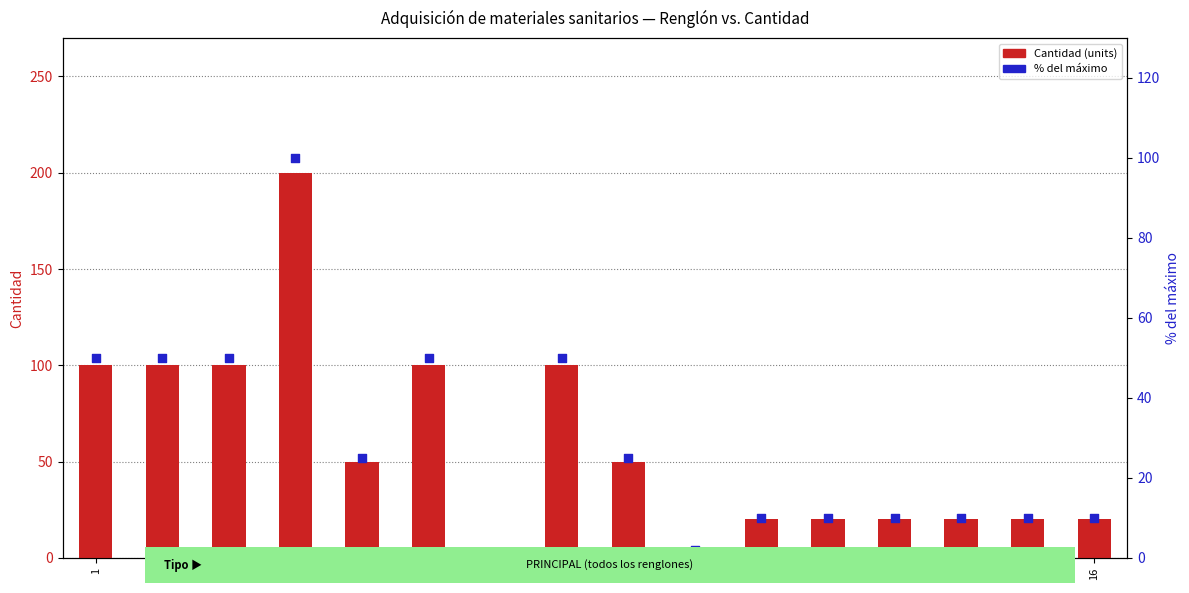

Which series contains the lowest Y value?

% del máximo